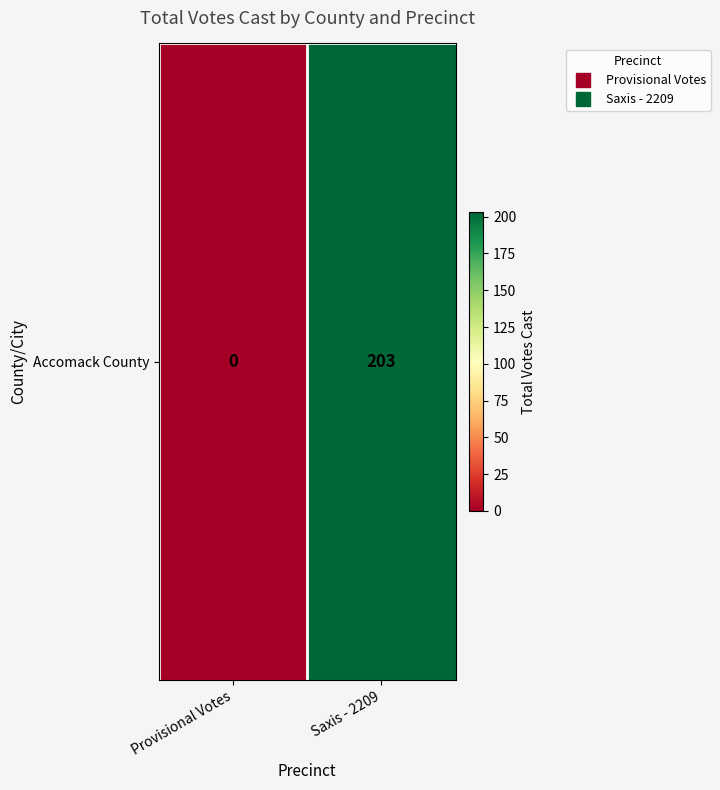

Reading right to left, extract all data points from this chart.

203	0